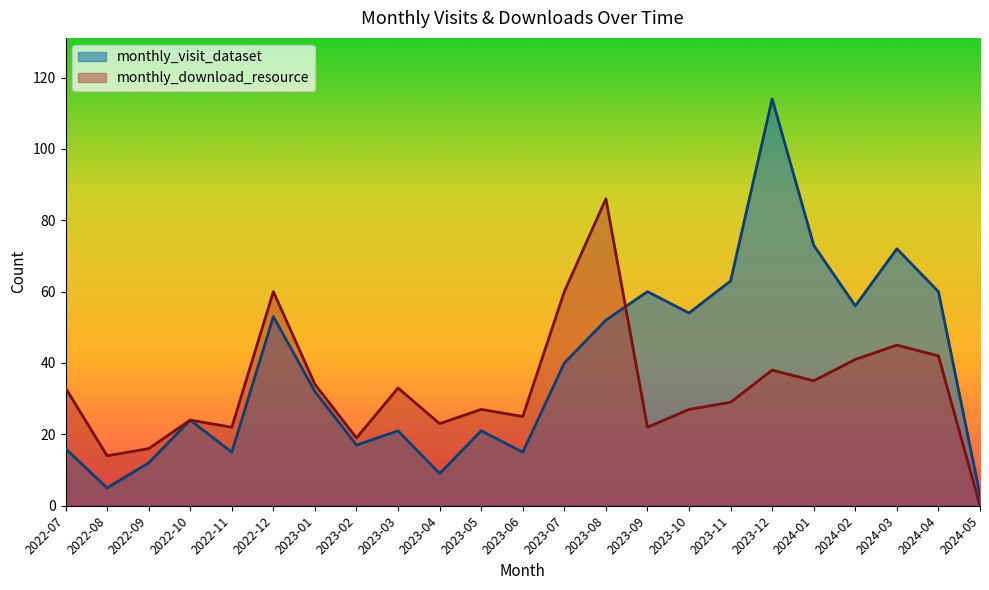

How many intersections are there between monthly_download_resource and monthly_visit_dataset?

1